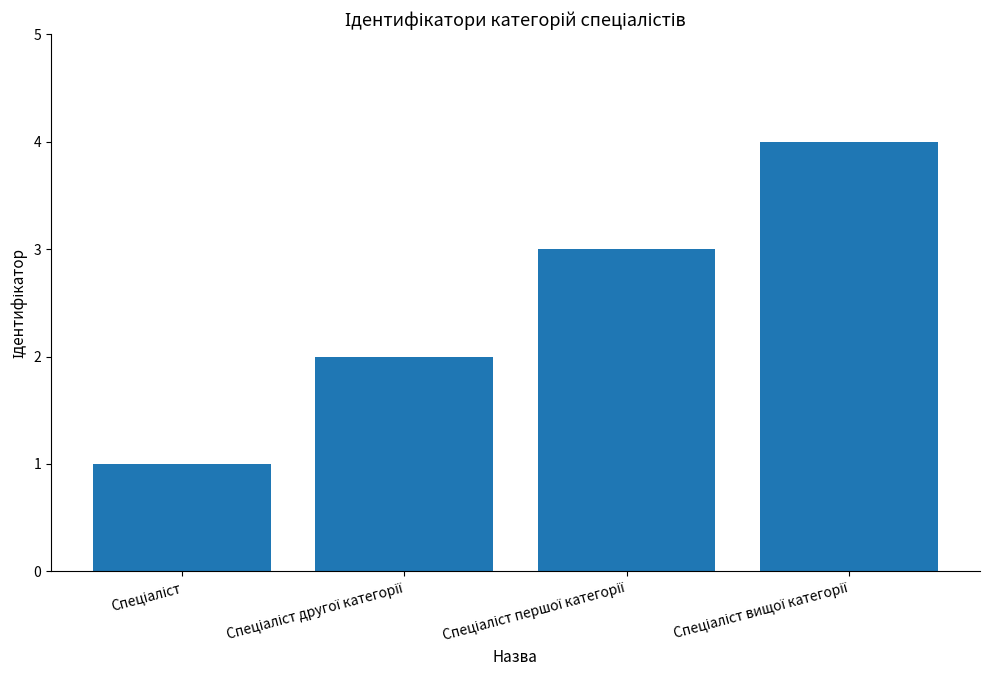

What is the greatest value displayed?

4